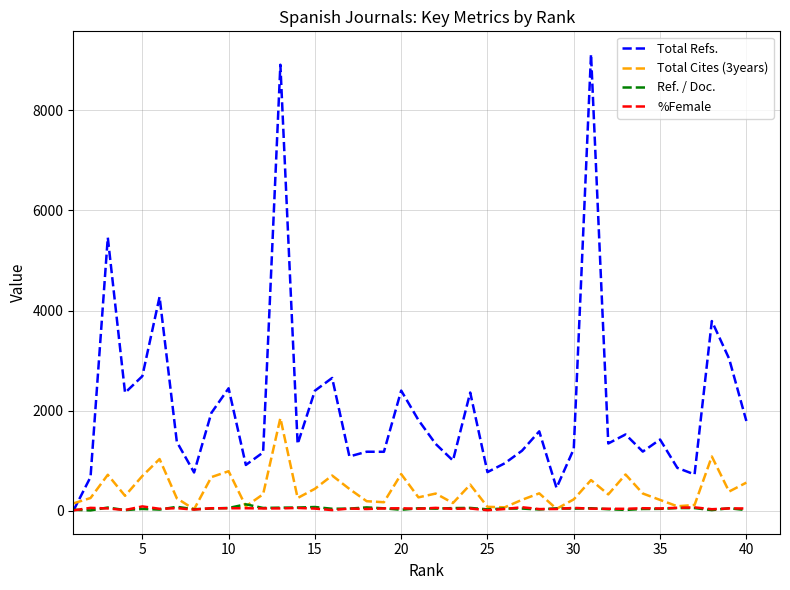

How many distinct data groups are displayed?

4